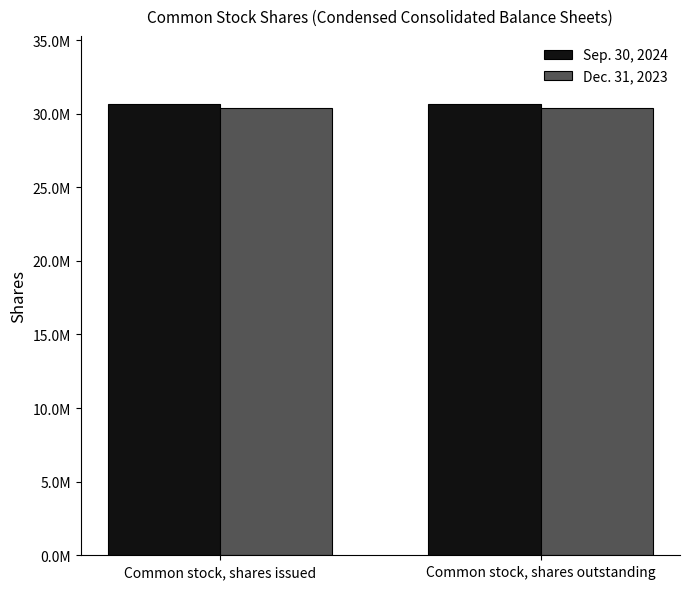

The Sep. 30, 2024 series shows 30682603 at Common stock, shares outstanding. True or false?

True